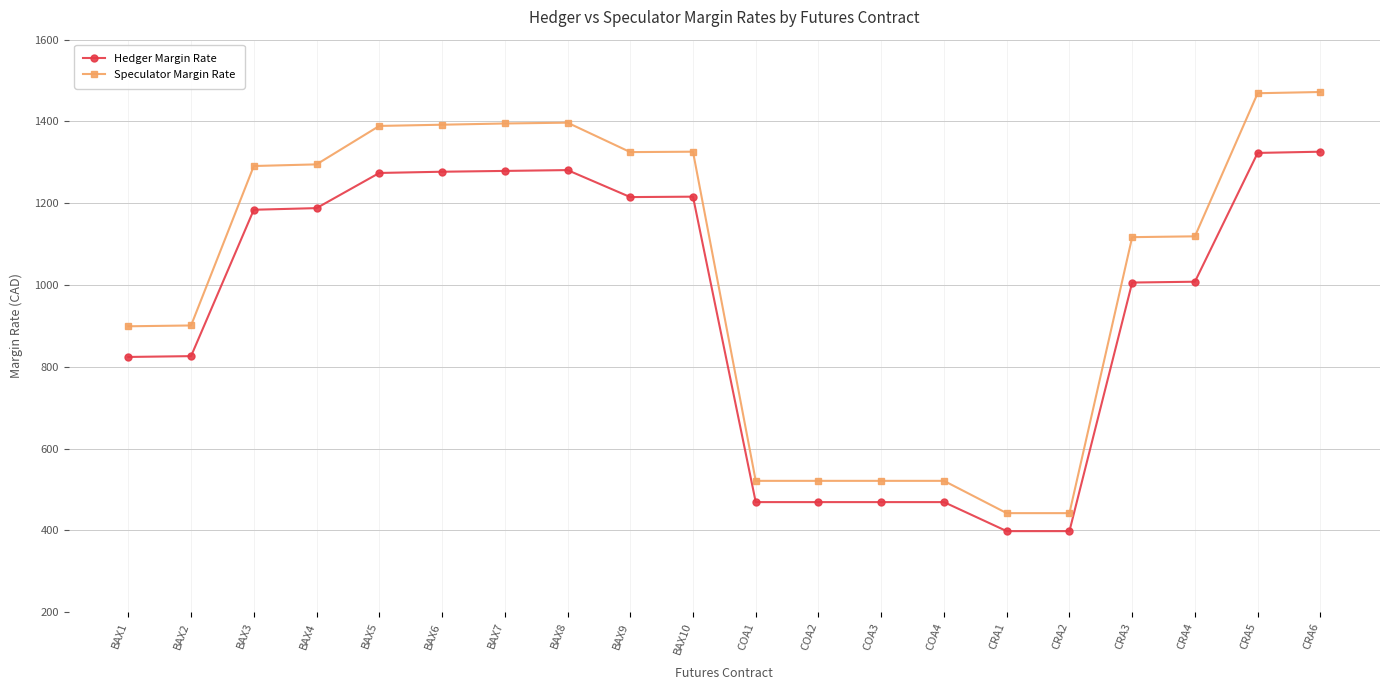

Which series has the widest spread of values?

Speculator Margin Rate